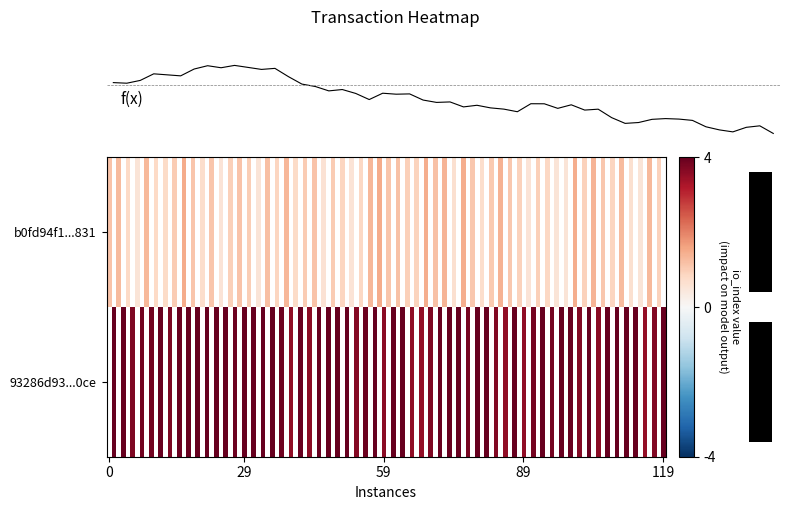

Rank the series by their maximum value, from highest to lowest.

93286d9388d3626e63091417e2061509d292e0c, b0fd94f1c3938b2387dfa37759b231d21b99831